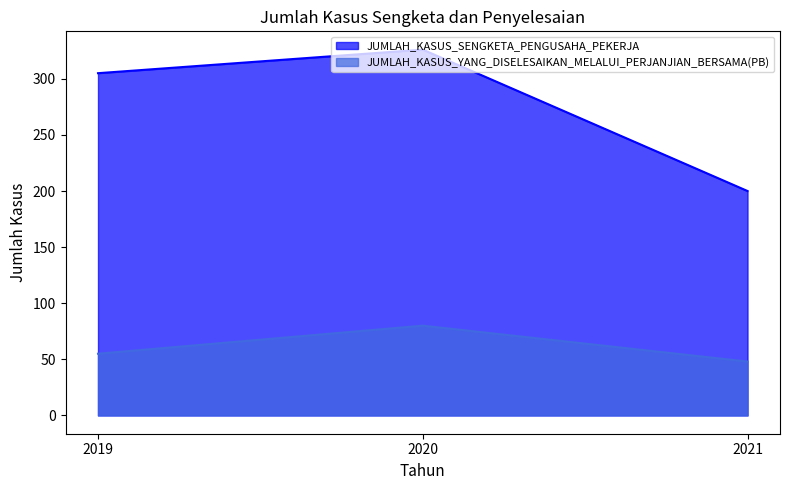

What is the spread (max minus min) of values at 2019?

250